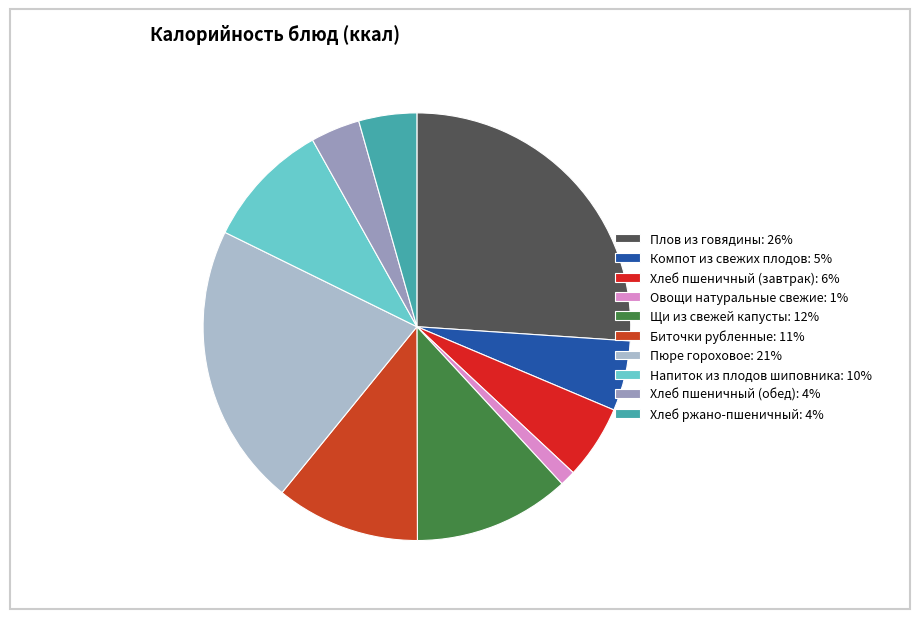

To the nearest percent, what percentage of the pie is Хлеб пшеничный (обед)?

4%